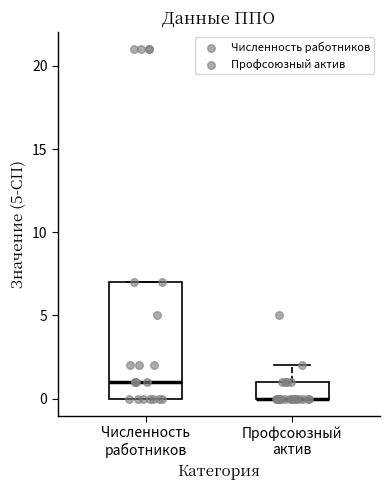

Comparing the boxes themselves (not the whiskers), which one is the tallest?

Численность работников